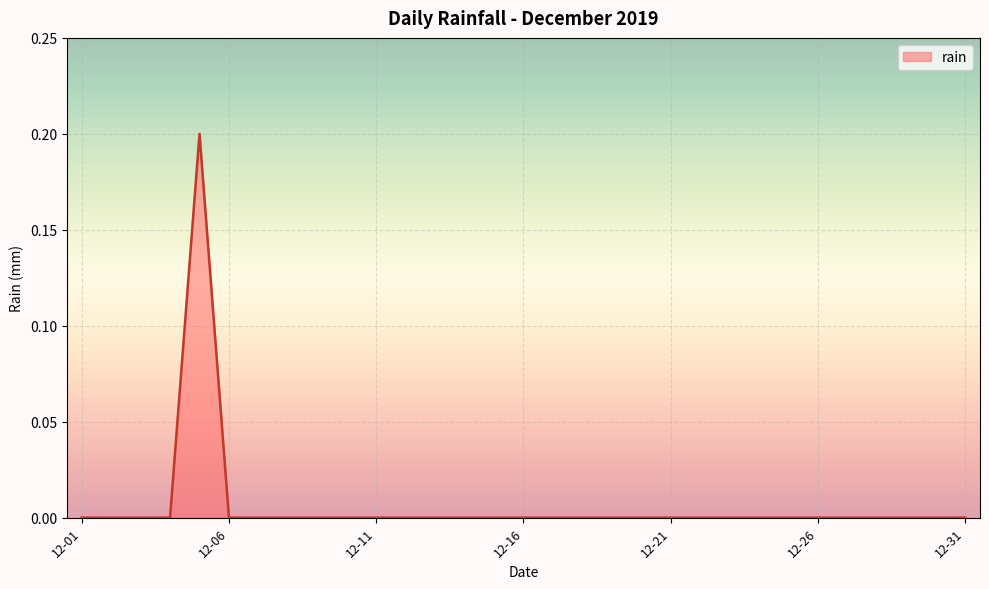

How many lines are shown in the chart?

1